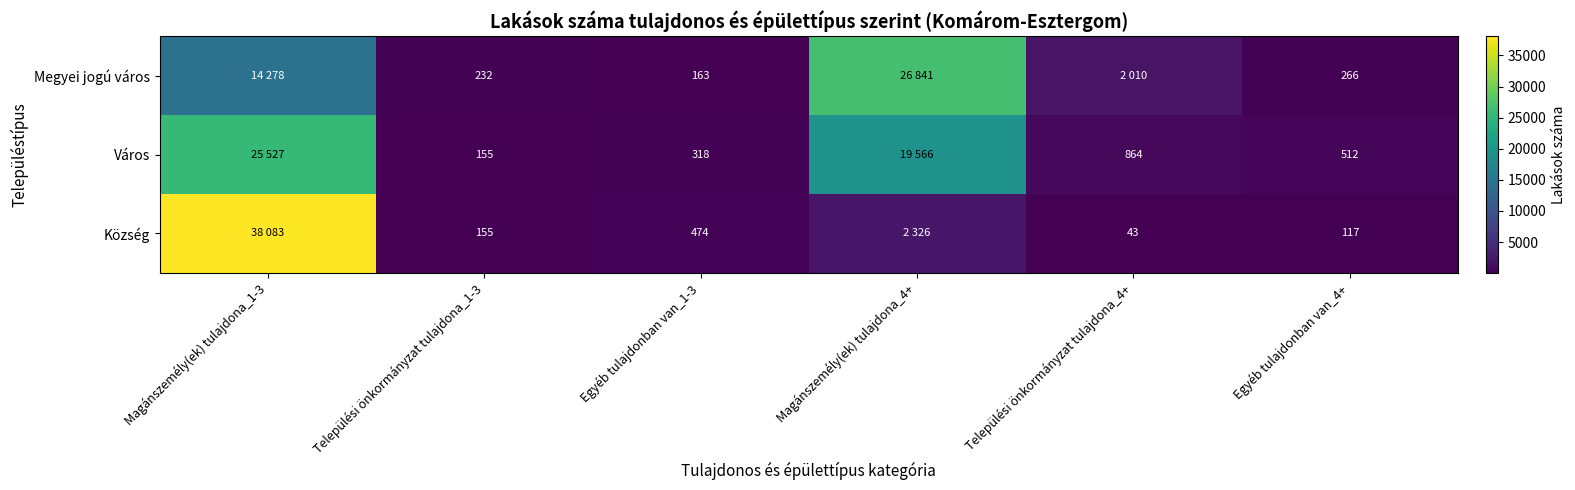

What is the difference between the Város values at Települési önkormányzat tulajdona_4+ and Települési önkormányzat tulajdona_1-3?

709